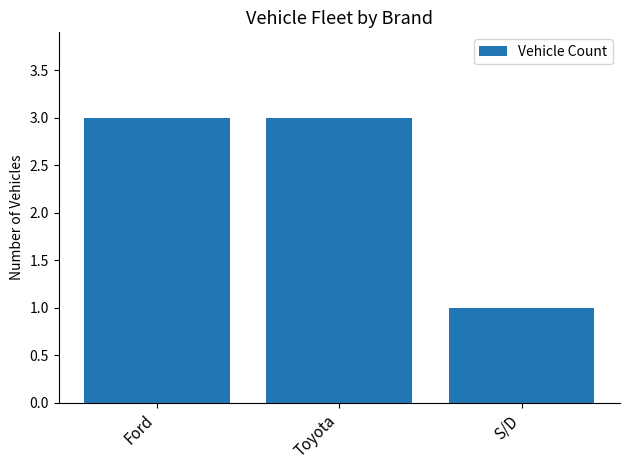

The value at Toyota is 4. True or false?

False